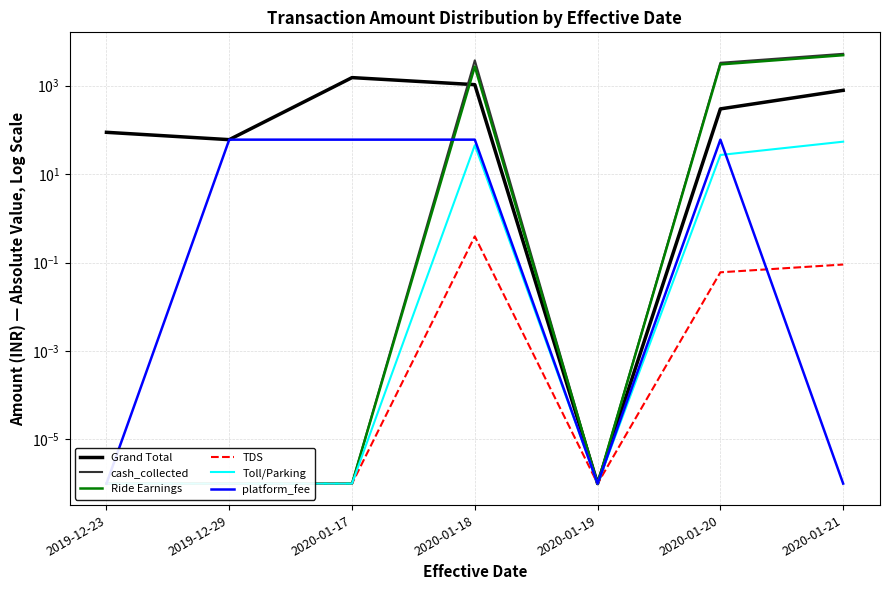

What is the difference between the Grand Total values at 2019-12-29 and 2020-01-20?

237.6